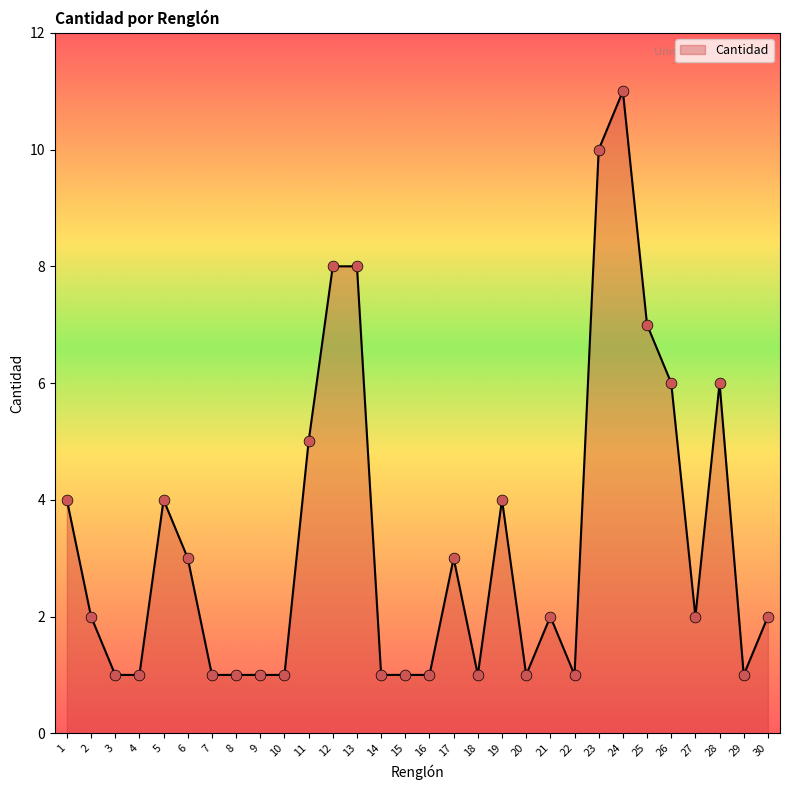

What is the ratio of the value at 14 to the value at 29?

1.0